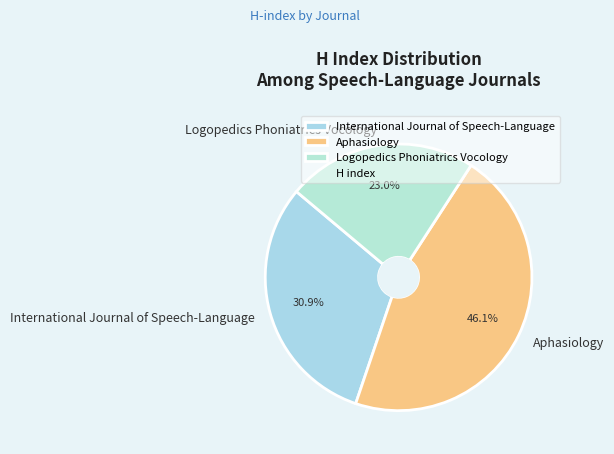

To the nearest percent, what is the combined percentage of Aphasiology and Logopedics Phoniatrics Vocology?

69%